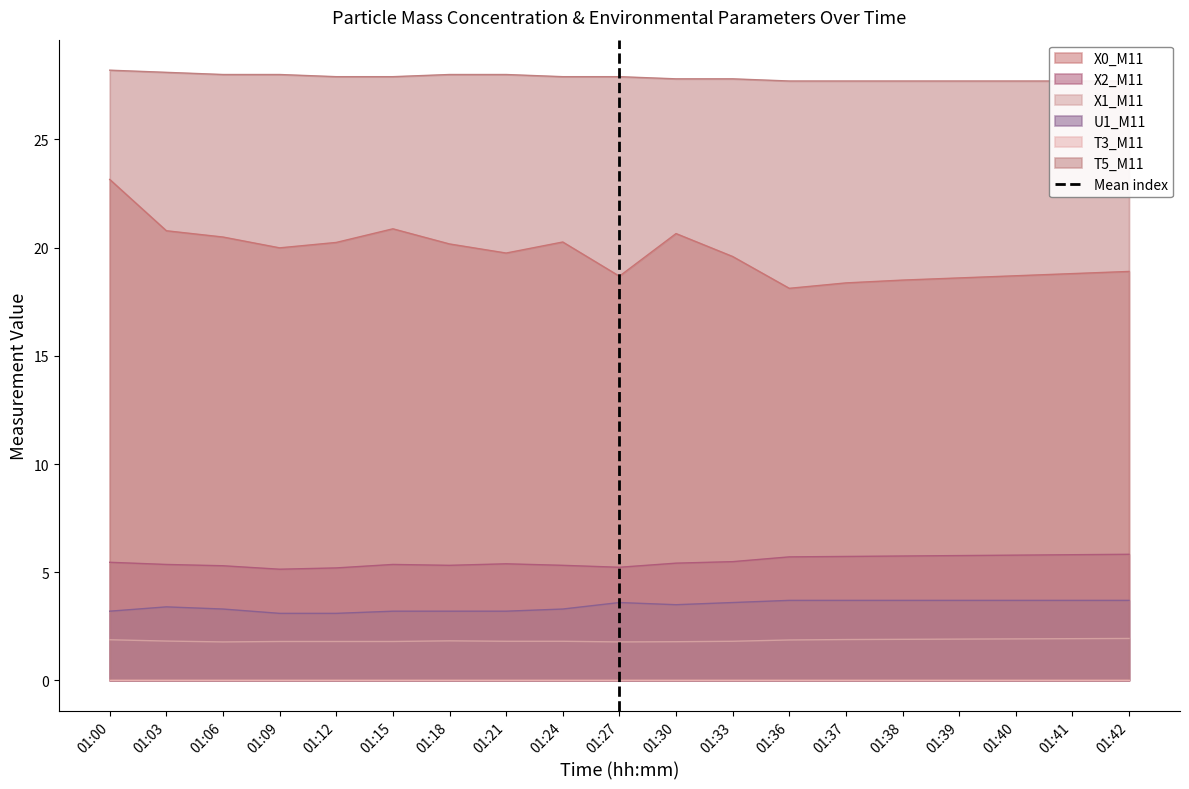

True or false: X2_M11 and U1_M11 cross at least once.

False